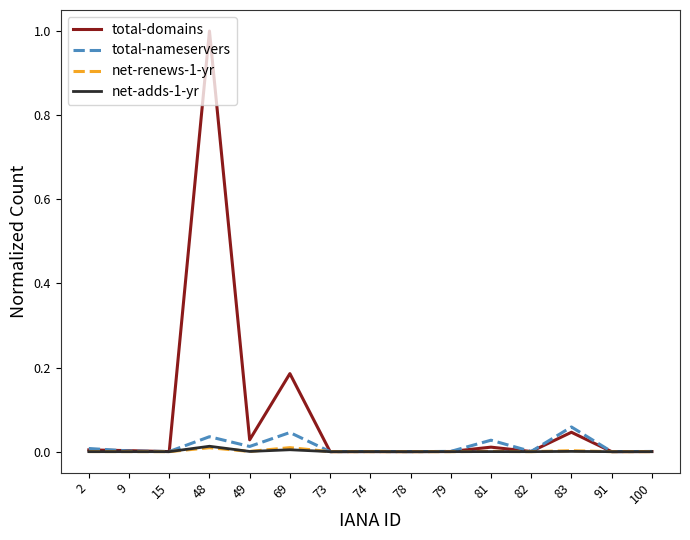

At which category is the sum across all series the highest?

48